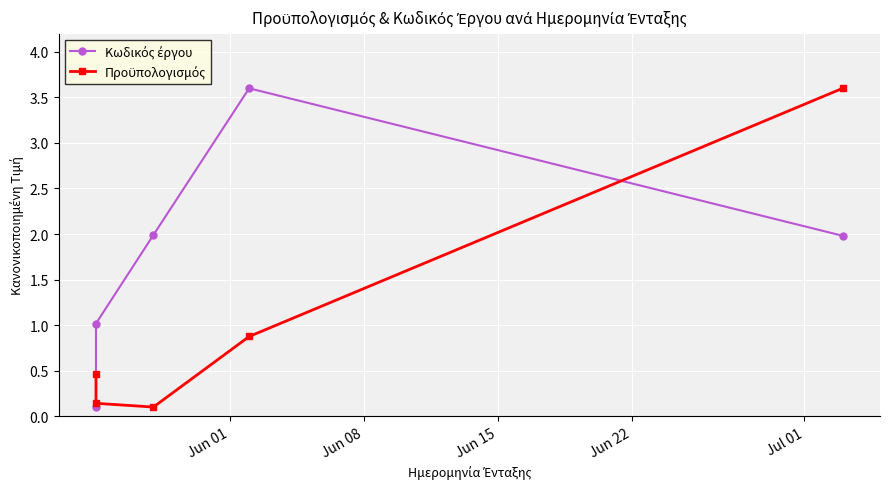

In Κωδικός έργου, how many points are higher than both neighbors (excluding endpoints)?

1